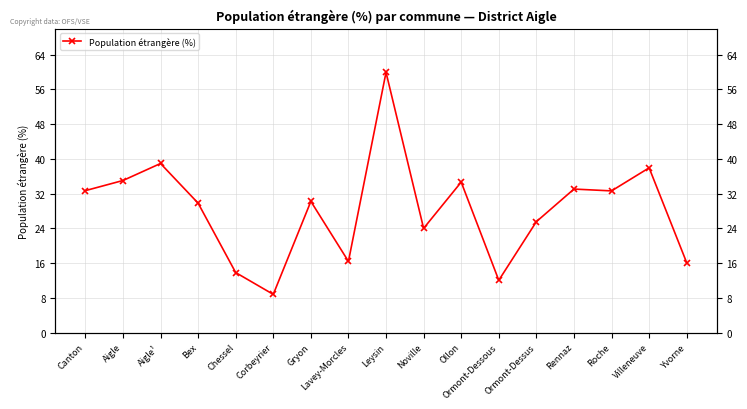

What is the approximate value at Gryon?

30.2